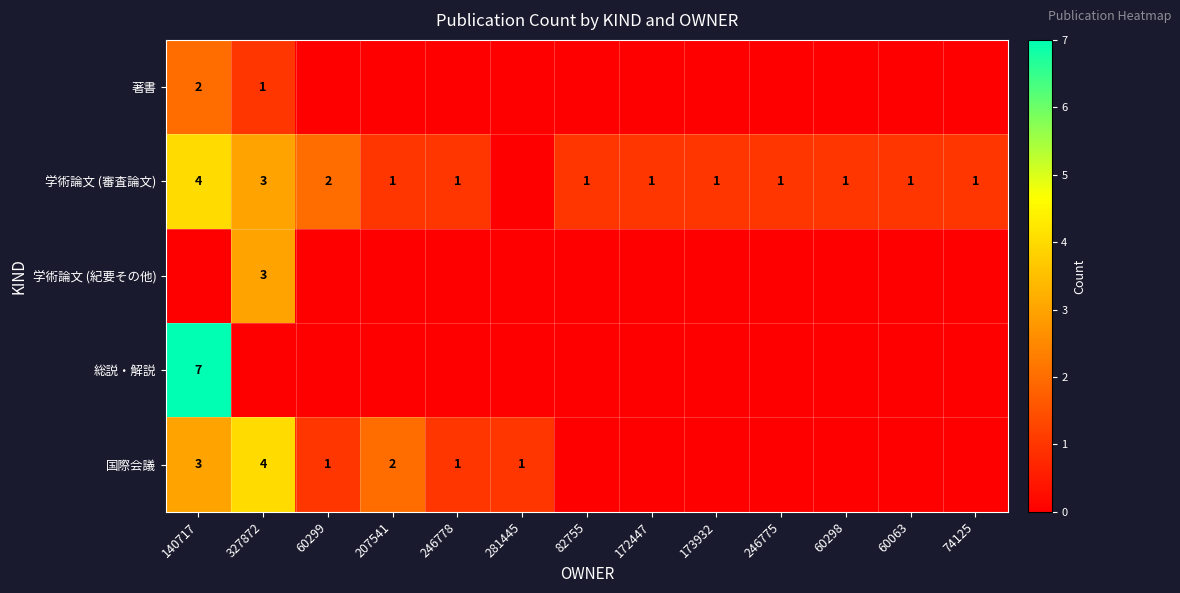

Is the value of 学術論文 (審査論文) at 60299 greater than the value of 著書 at 327872?

Yes